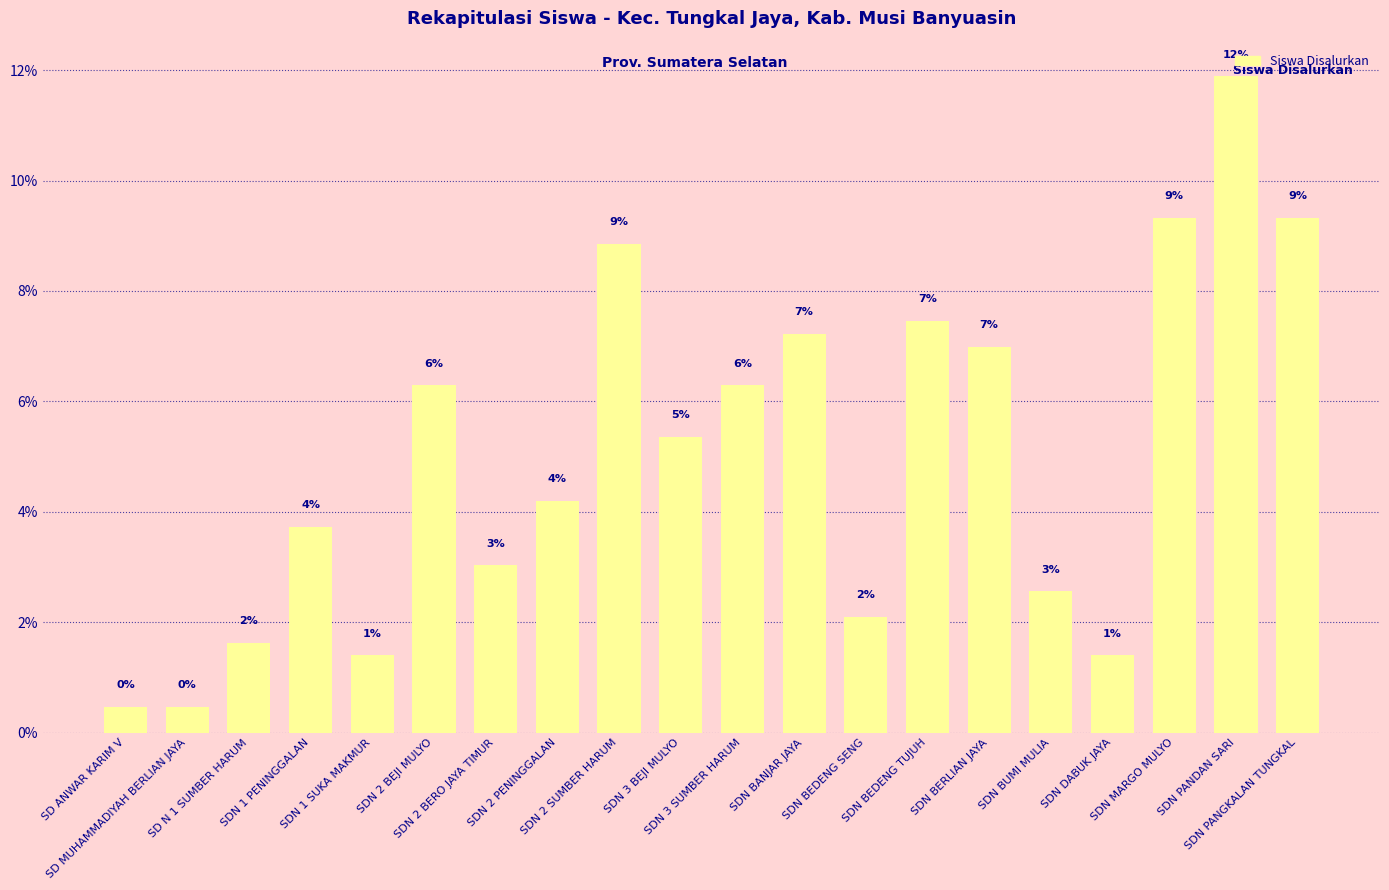

How many bars are there in total?

20